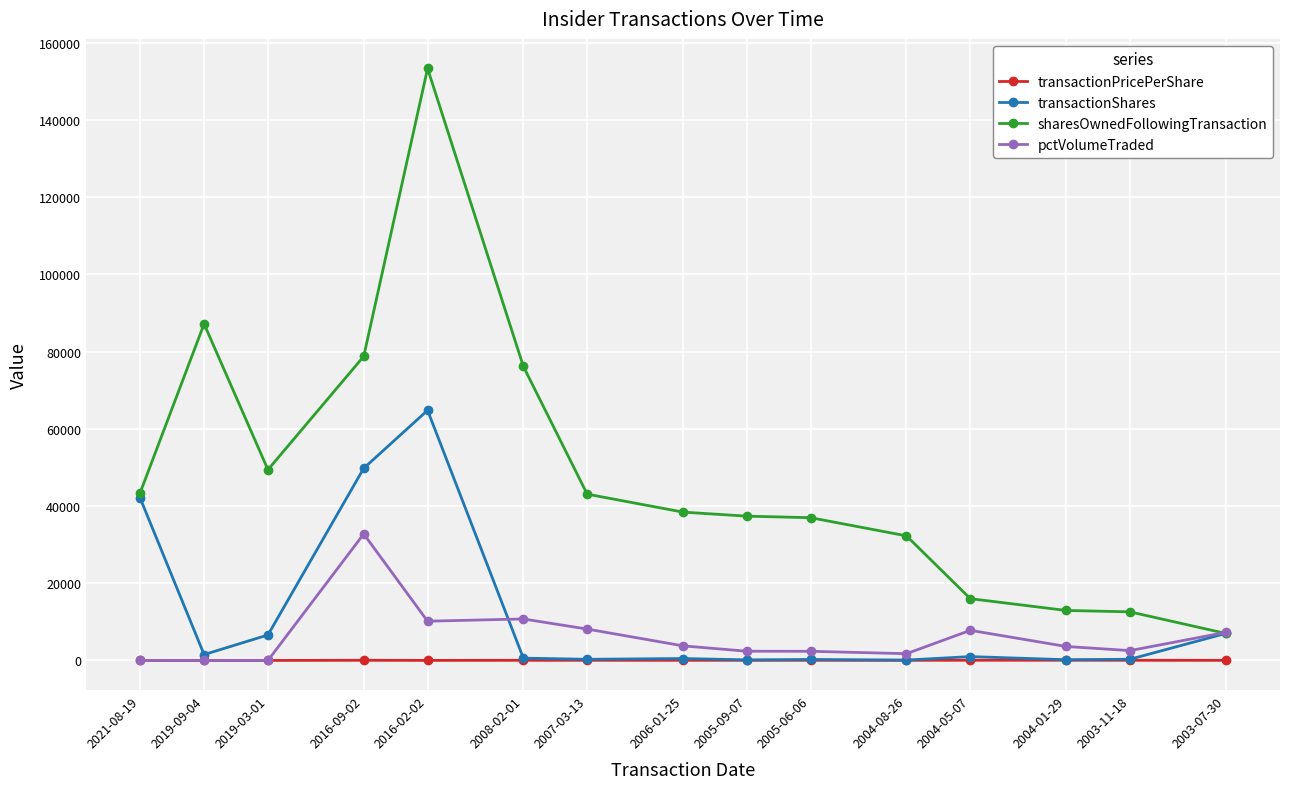

The value of pctVolumeTraded at 2021-08-19 is -17776.8. True or false?

False